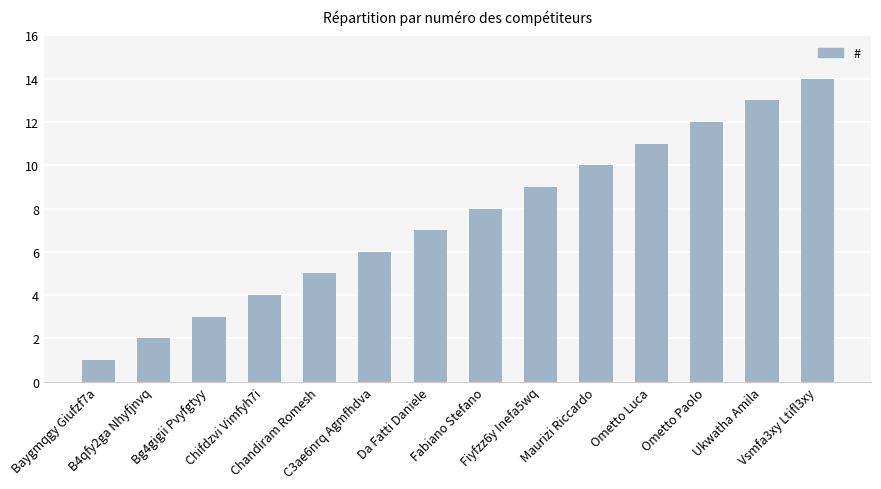

What is the average value?

8